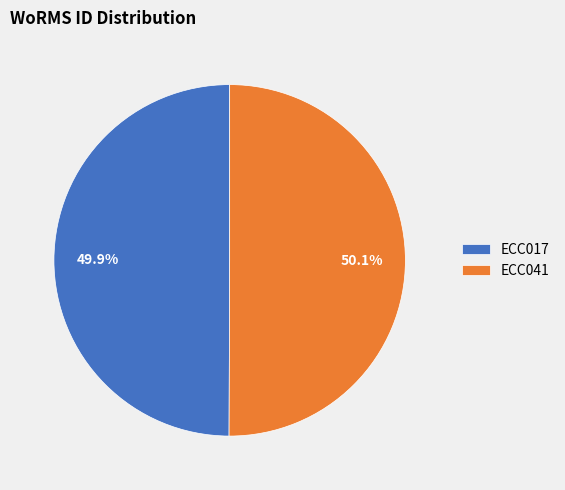

Count the number of slices in the pie.

2